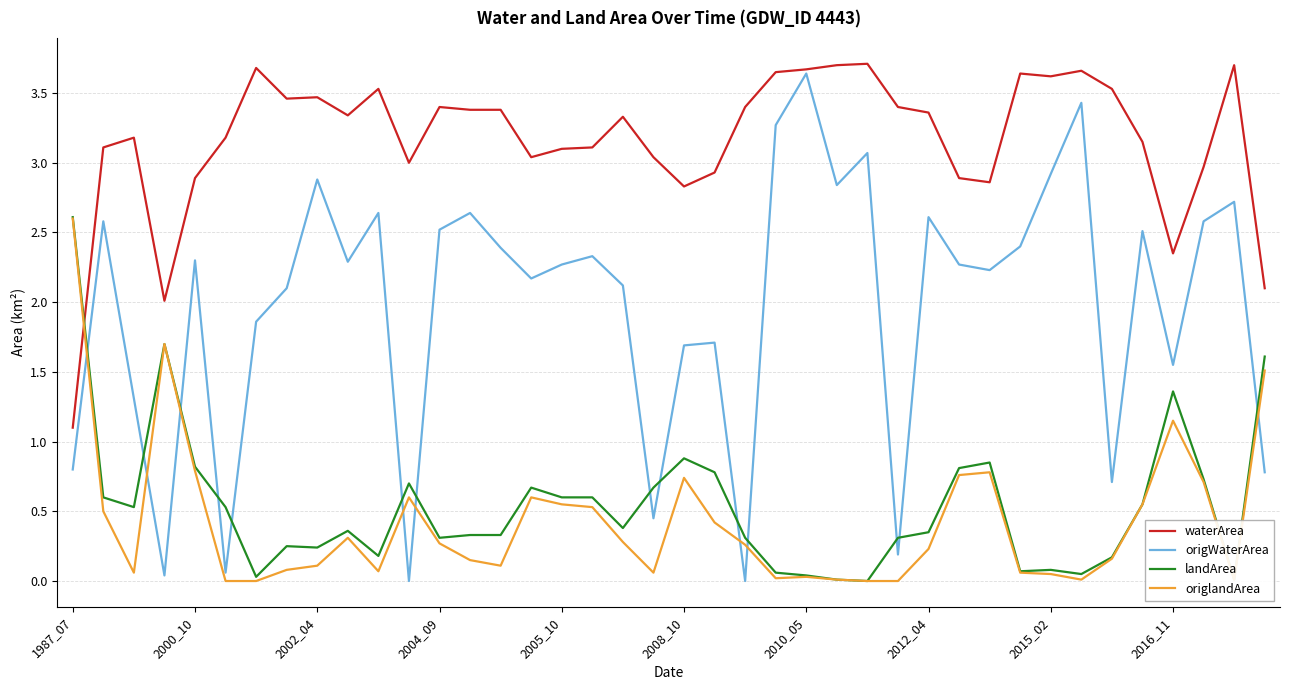

After their last crossing, which series has the higher values: origlandArea or waterArea?

waterArea